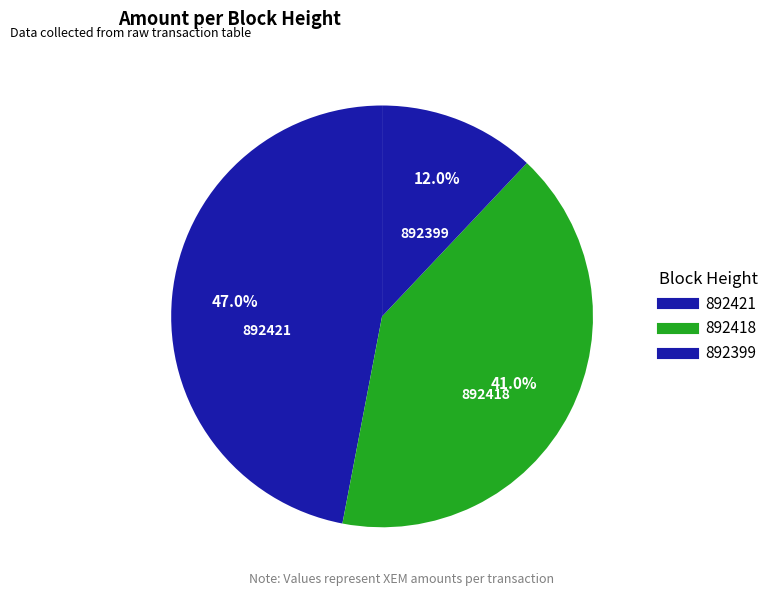

To the nearest percent, what is the combined percentage of 892399 and 892418?

53%